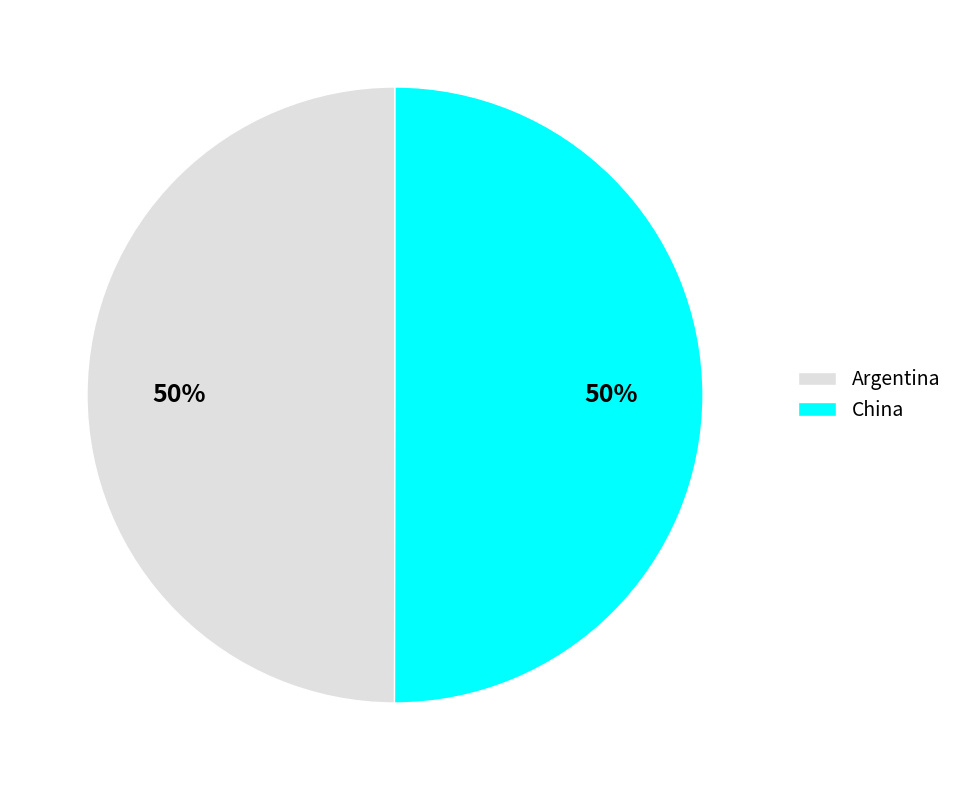

Is it true that Argentina is 50% of the pie?

True